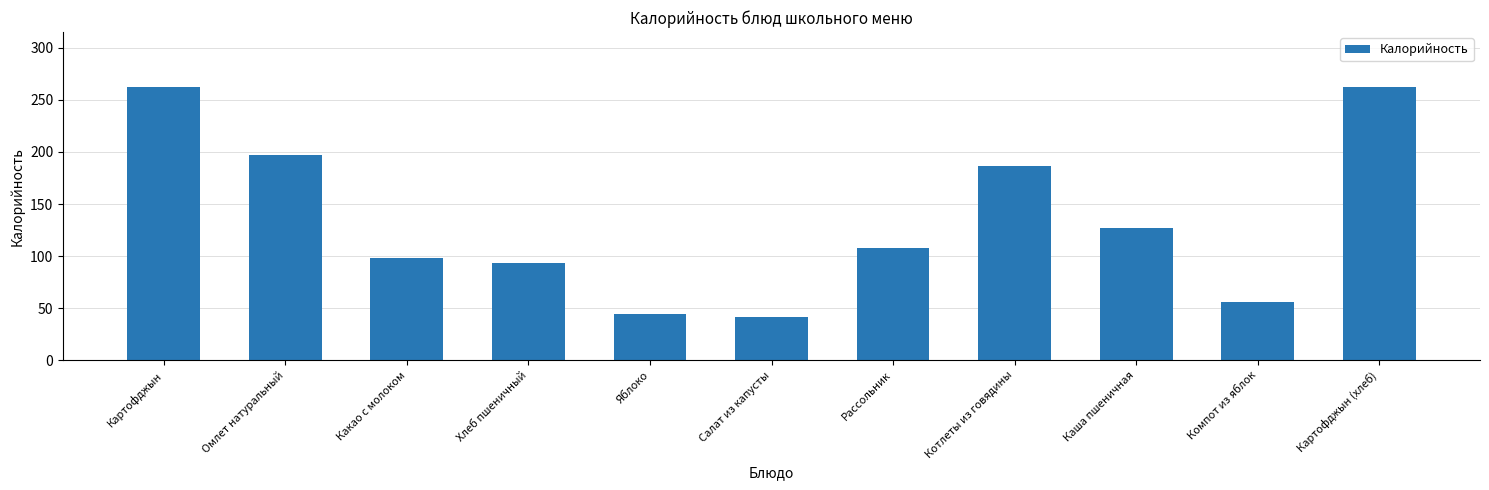

What is the ratio of the value at Картофджын (хлеб) to the value at Хлеб пшеничный?

2.8